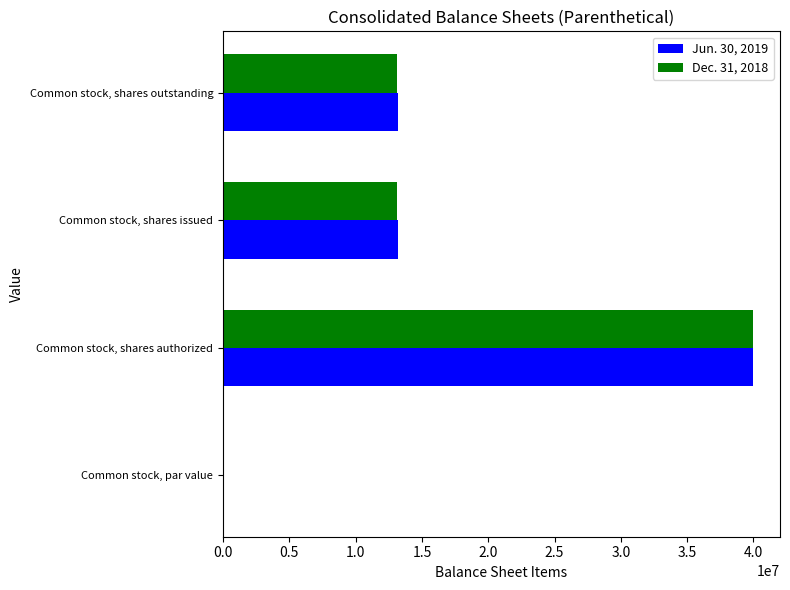

The value of Jun. 30, 2019 at Common stock, shares issued is 19811347.0. True or false?

False